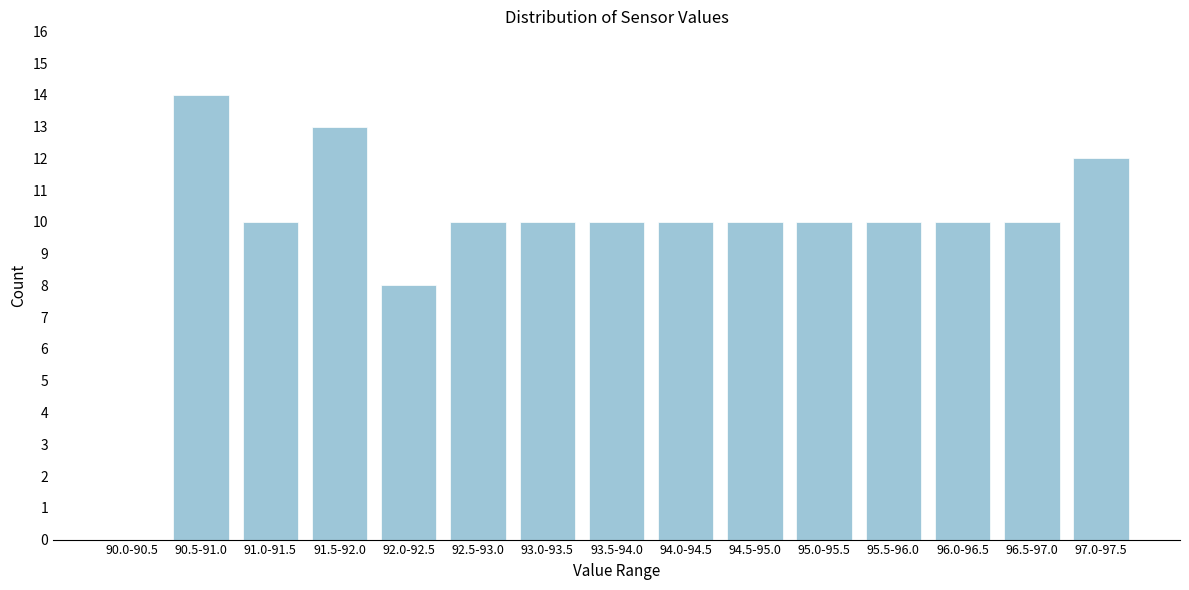

Reading right to left, what are all the values shown in this chart?

97.0-97.5=12	96.5-97.0=10	96.0-96.5=10	95.5-96.0=10	95.0-95.5=10	94.5-95.0=10	94.0-94.5=10	93.5-94.0=10	93.0-93.5=10	92.5-93.0=10	92.0-92.5=8	91.5-92.0=13	91.0-91.5=10	90.5-91.0=14	90.0-90.5=0